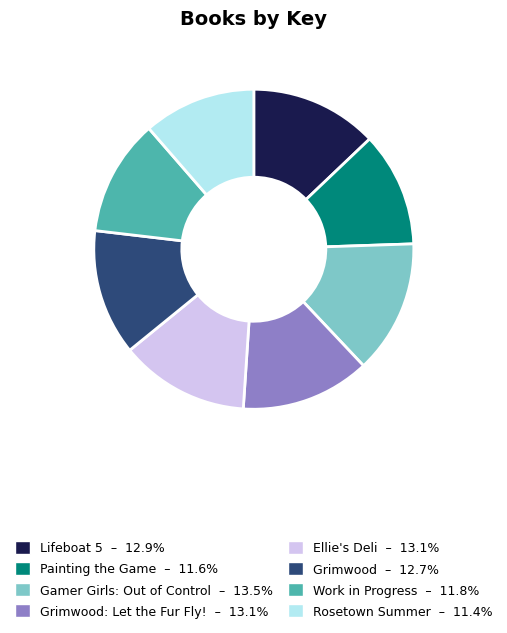

Combined, do Ellie's Deli – 13.1% and Grimwood: Let the Fur Fly! – 13.1% account for over 50%?

No